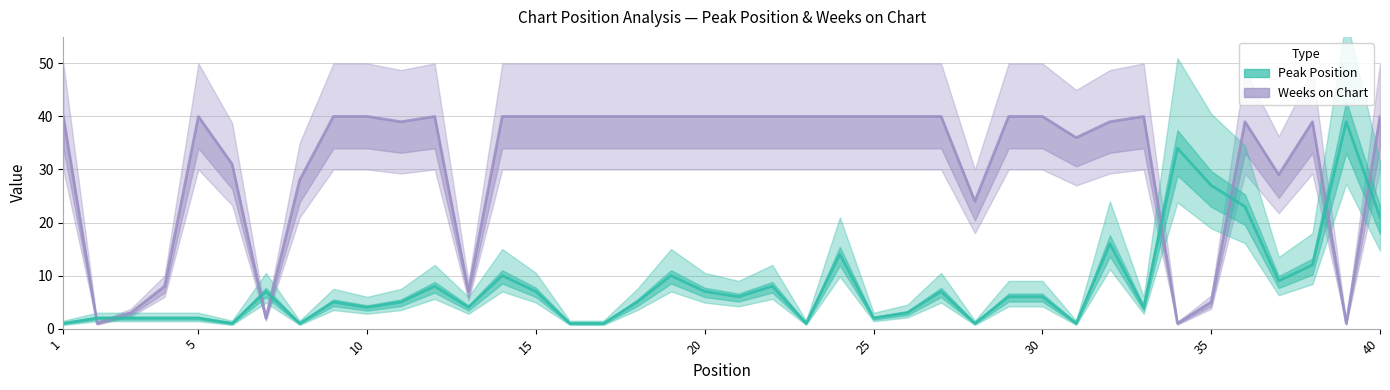

How many lines are shown in the chart?

2